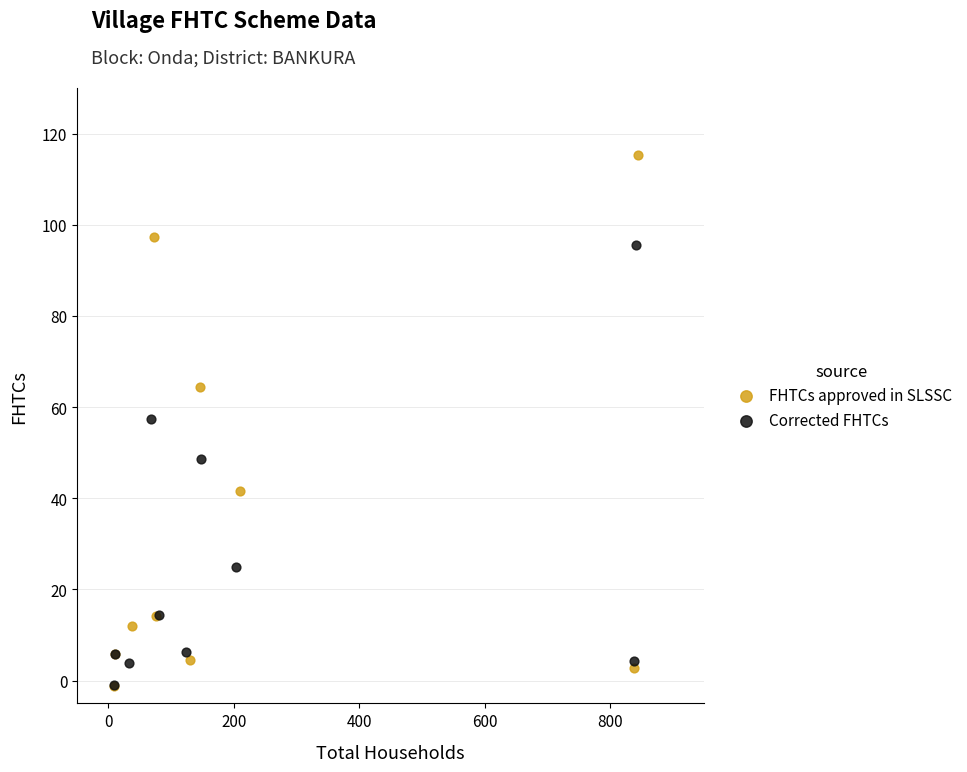

Which series has the widest spread of Y values?

FHTCs approved in SLSSC